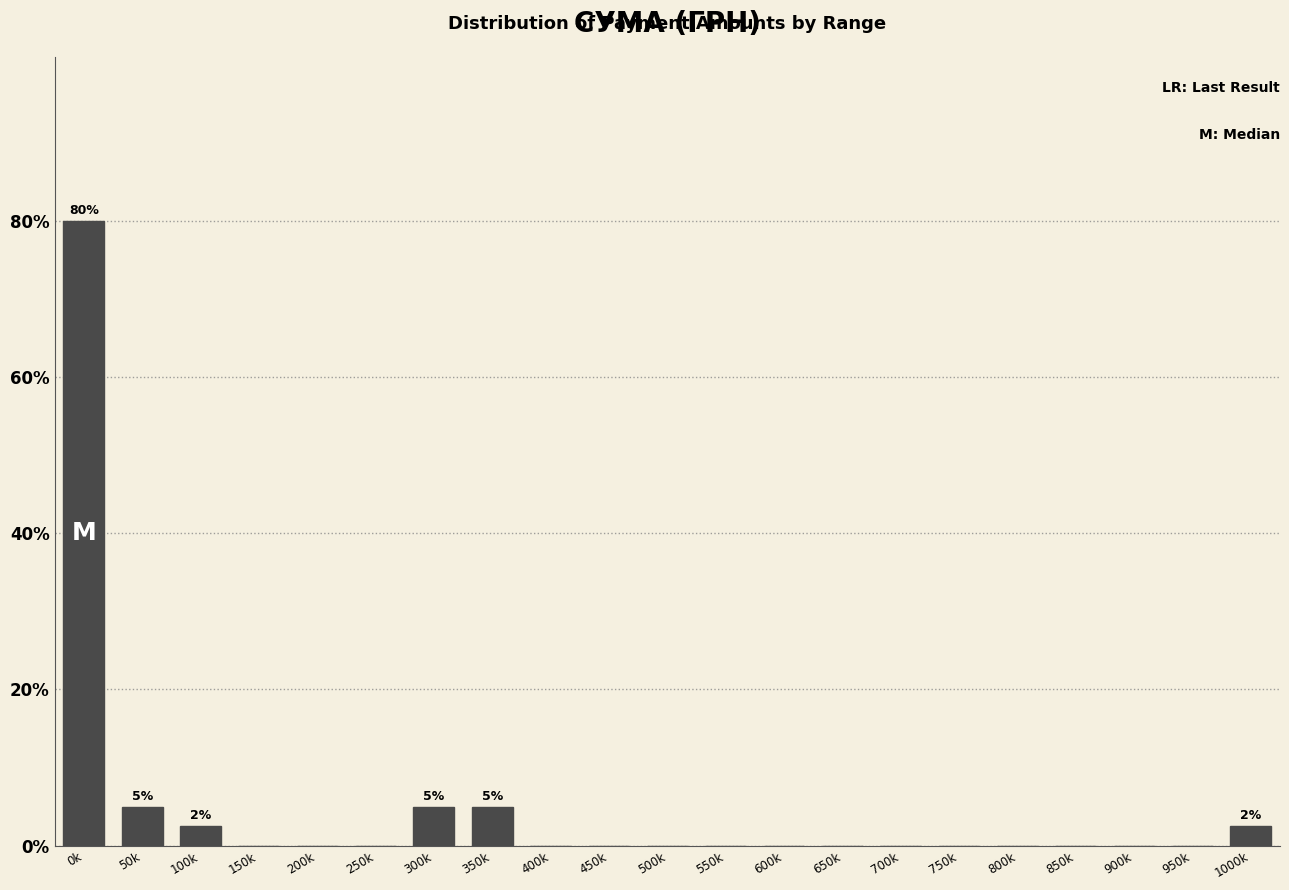

The value at 450k is 35.5. True or false?

False